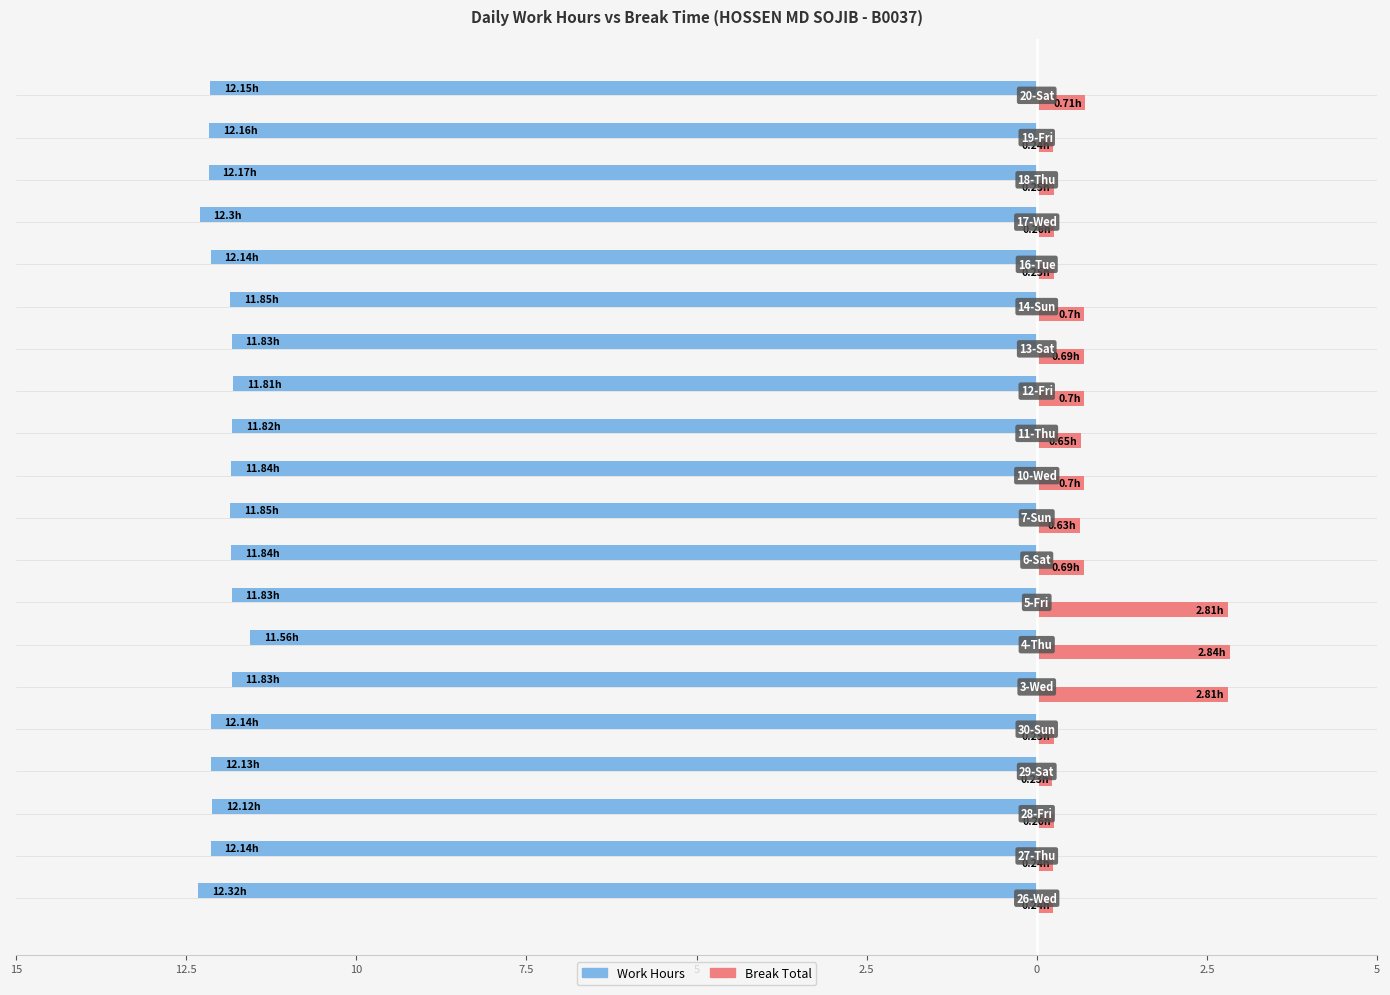

How many bars are there in each group?

2